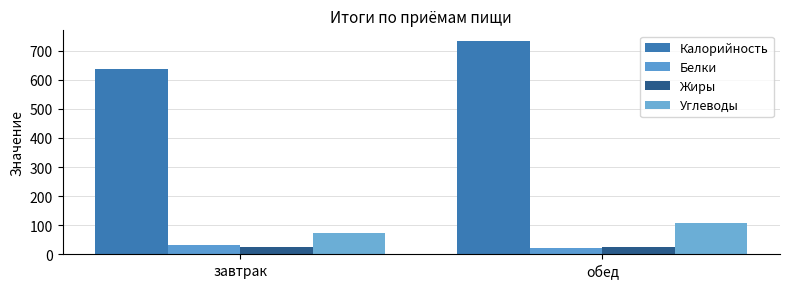

How many groups of bars are there?

2